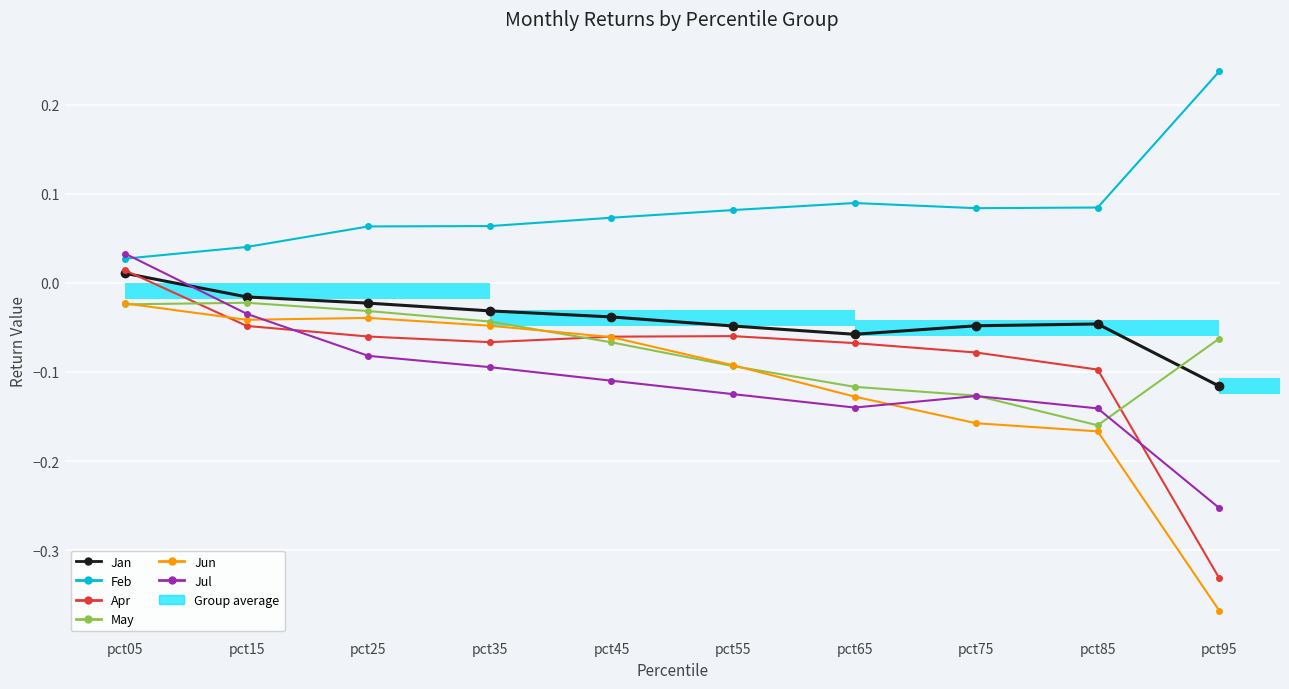

What is the sum of the Jun values at pct85 and pct35?

-0.2